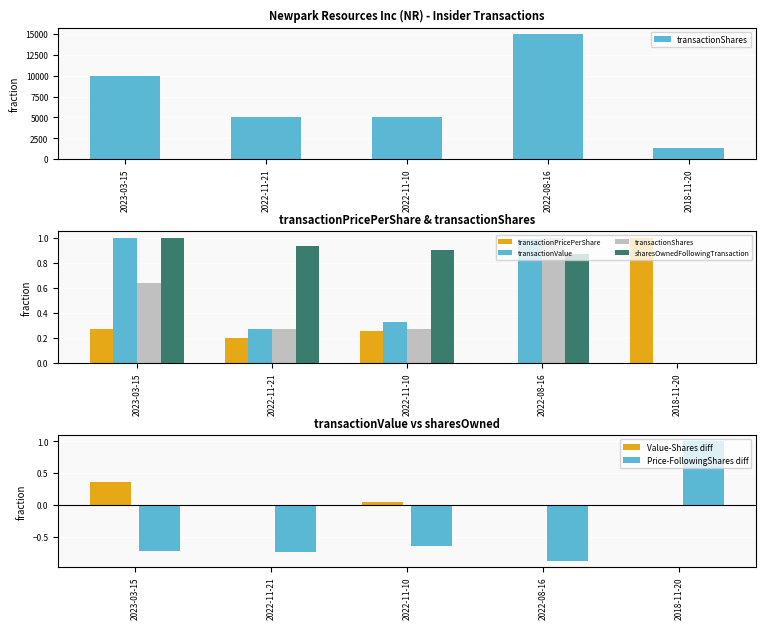

Are the bars grouped side by side (vs. stacked)?

Yes